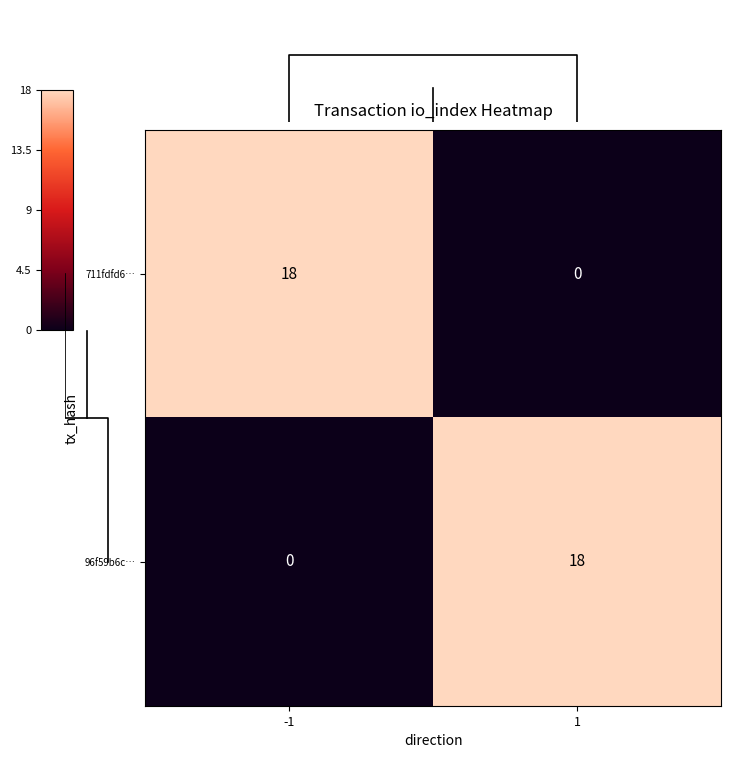

List the labels in order of 711fdfd6… value, smallest first.

1, -1